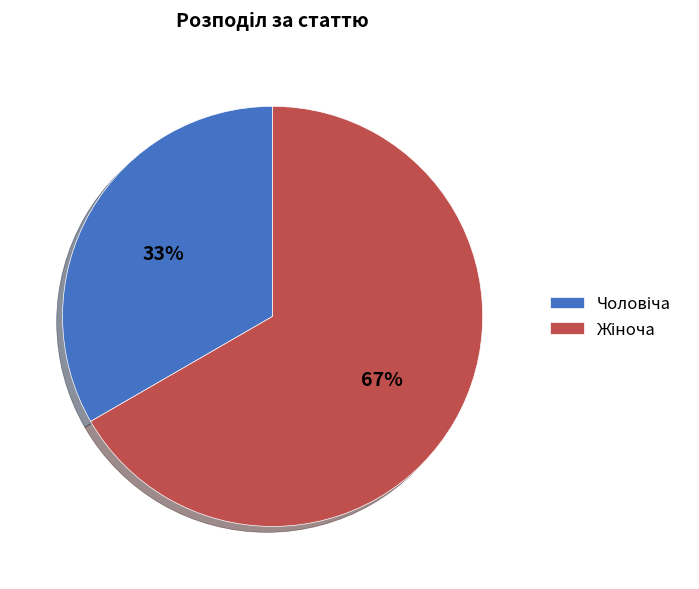

Count the number of slices in the pie.

2